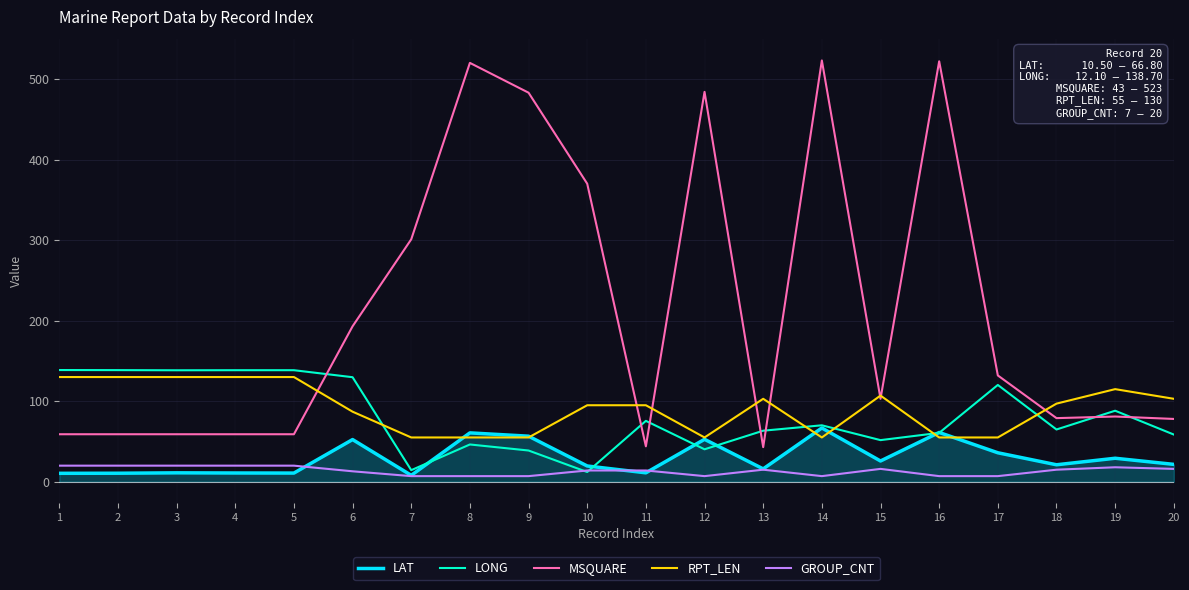

How many values in the LONG series exceed 70?

10